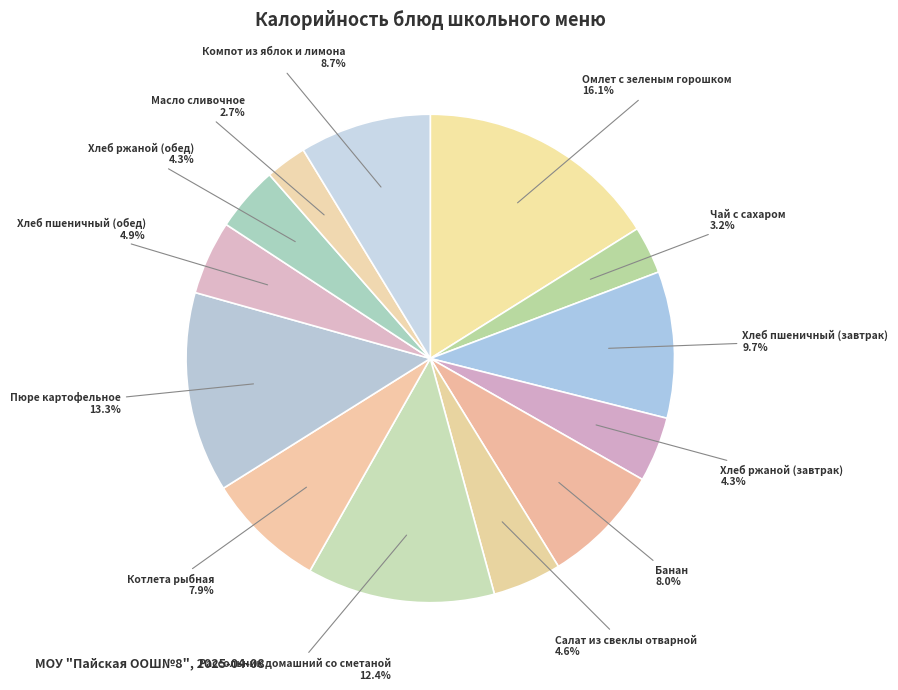

What is the largest slice in the pie chart?

Омлет с зеленым горошком